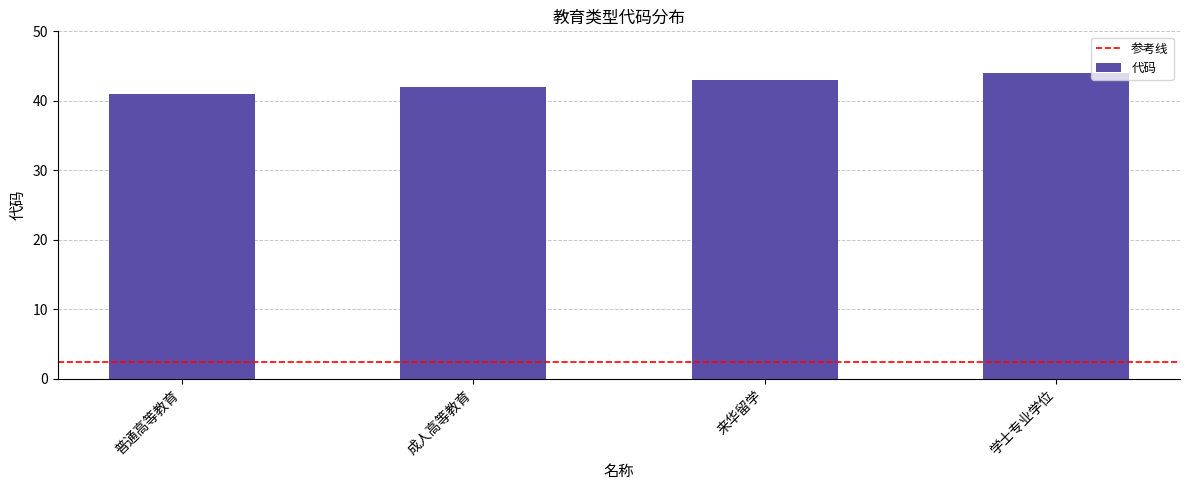

What is the difference between the maximum and minimum values?

3